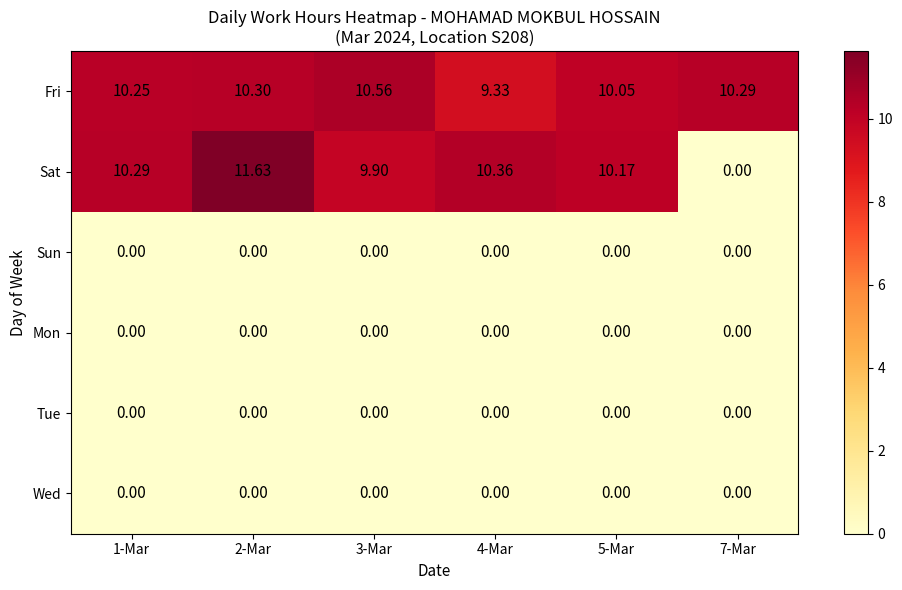

Which series has the largest range (max minus min)?

Sat